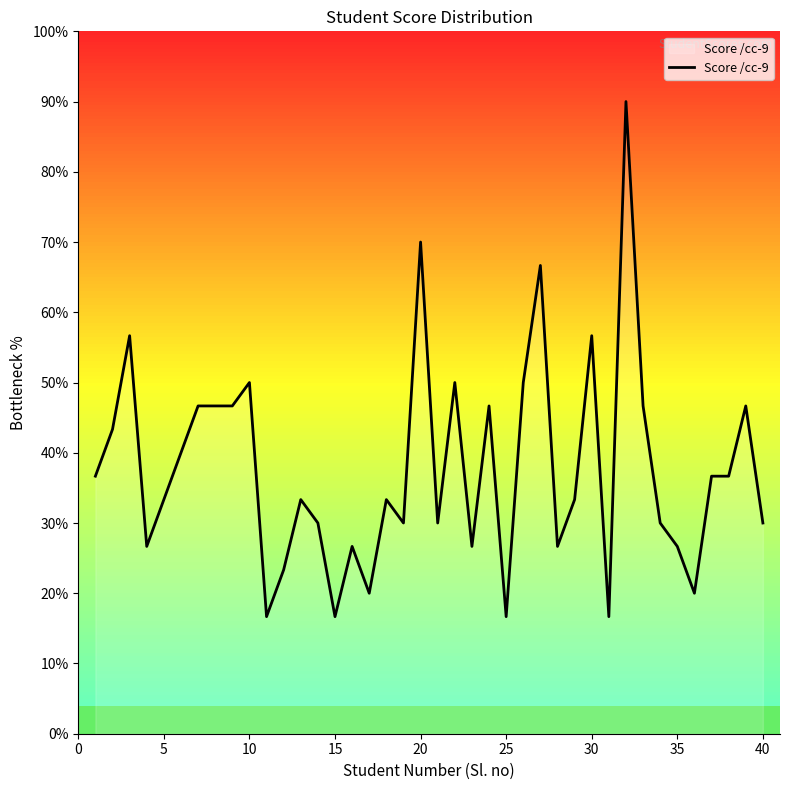

What is the difference between the maximum and minimum values?

73.3